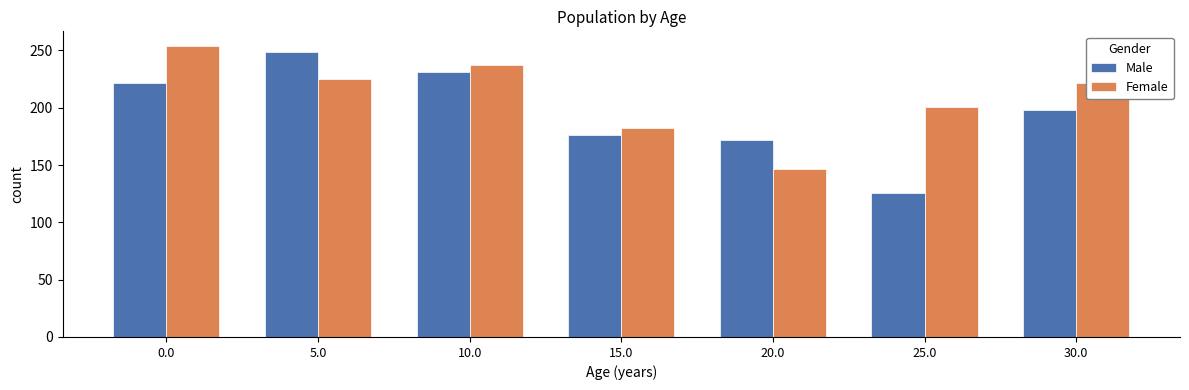

Reading left to right, list all the values displayed in this chart.

Male: 222	249	231	176	172	126	198
Female: 254	225	237	182	147	201	222